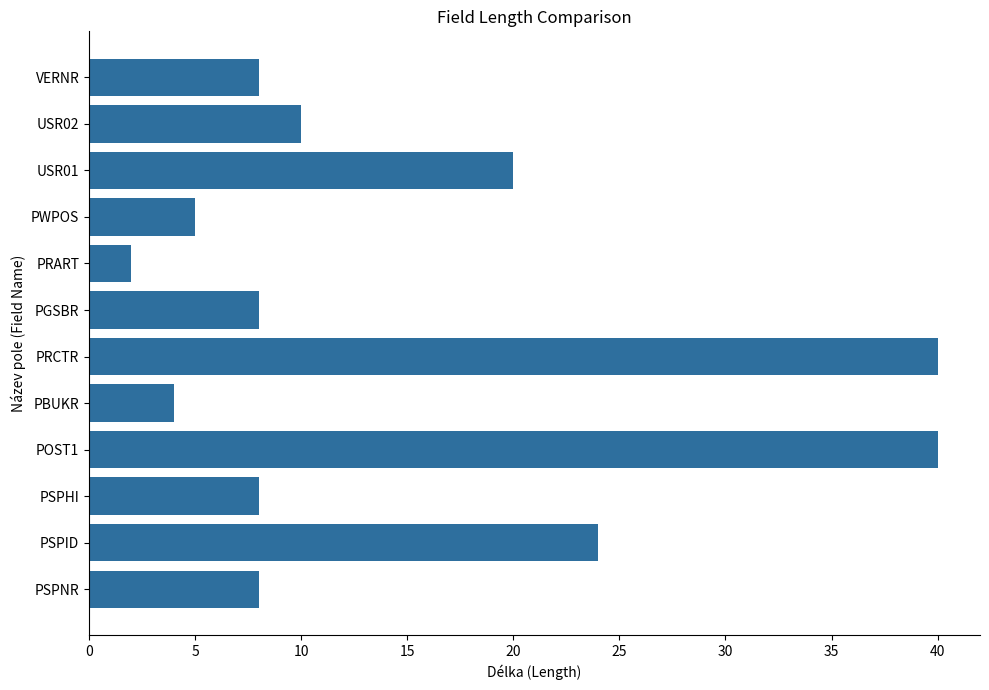

What is the smallest value displayed?

2